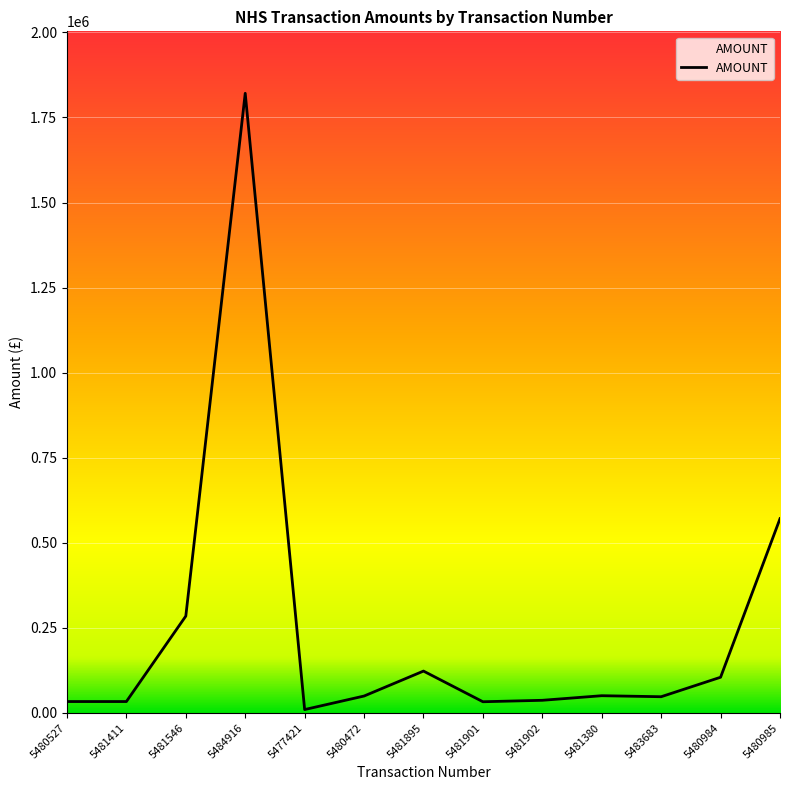

Which has a higher value, 5480472 or 5483683?

5480472